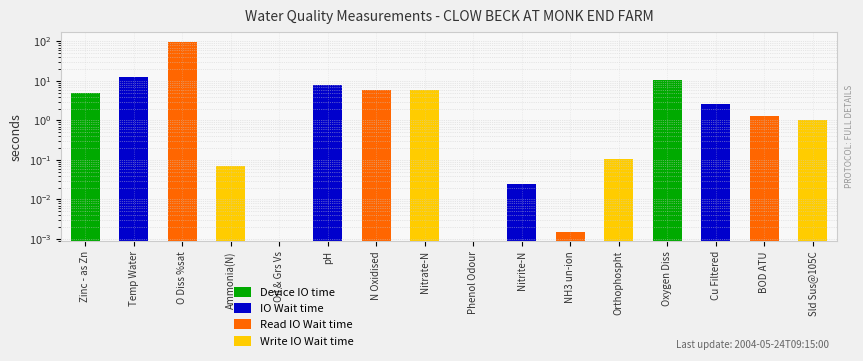

How many bars are there in total?

16